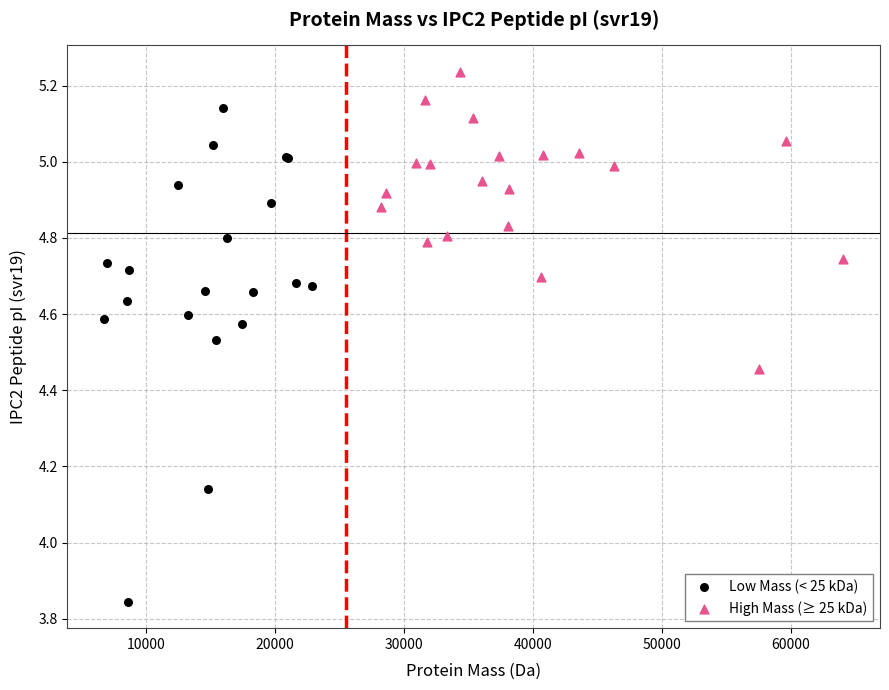

Which series reaches the maximum Y coordinate?

High Mass (≥ 25 kDa)